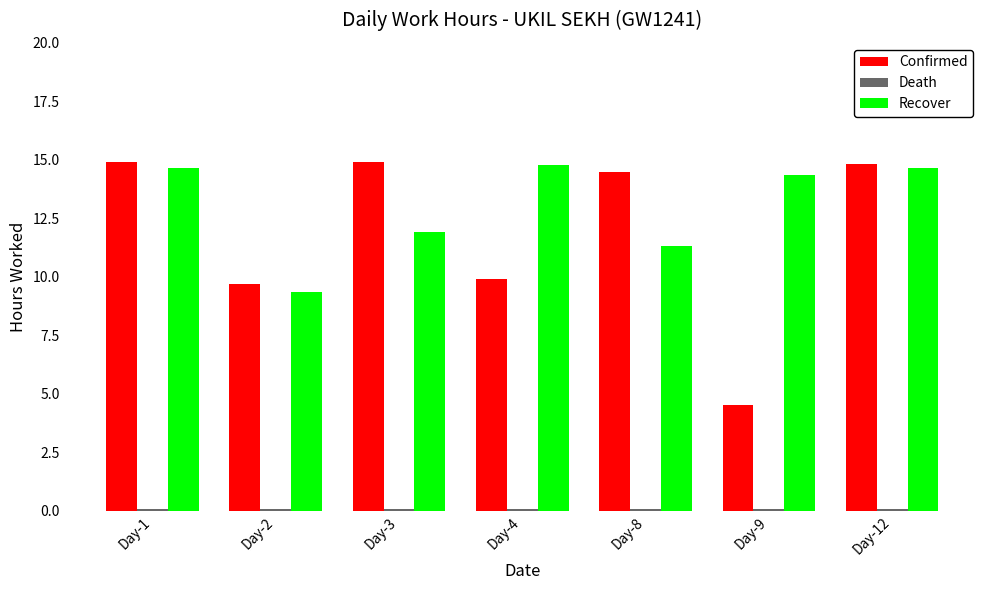

What is the sum of all Confirmed values?

83.3